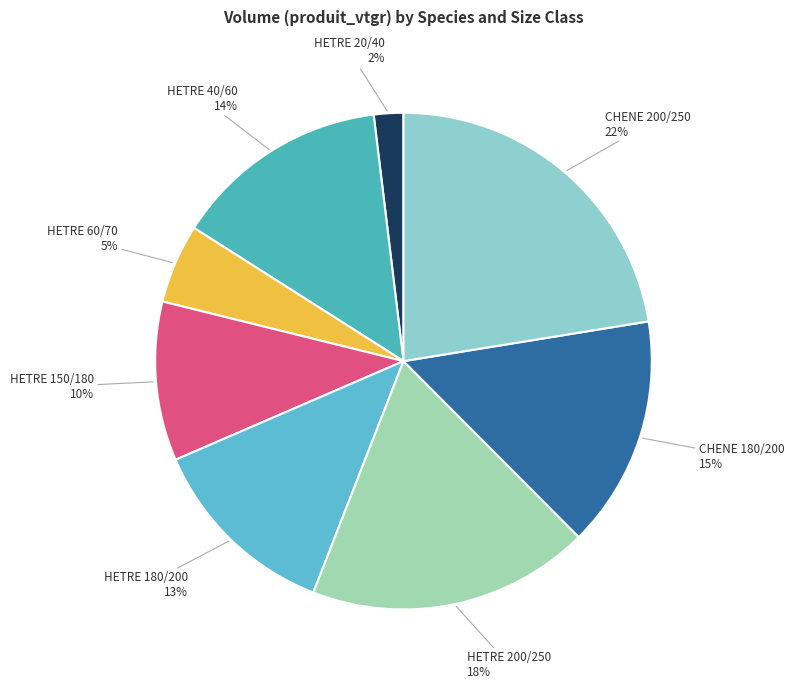

True or false: CHENE 200/250 accounts for 17% of the total.

False